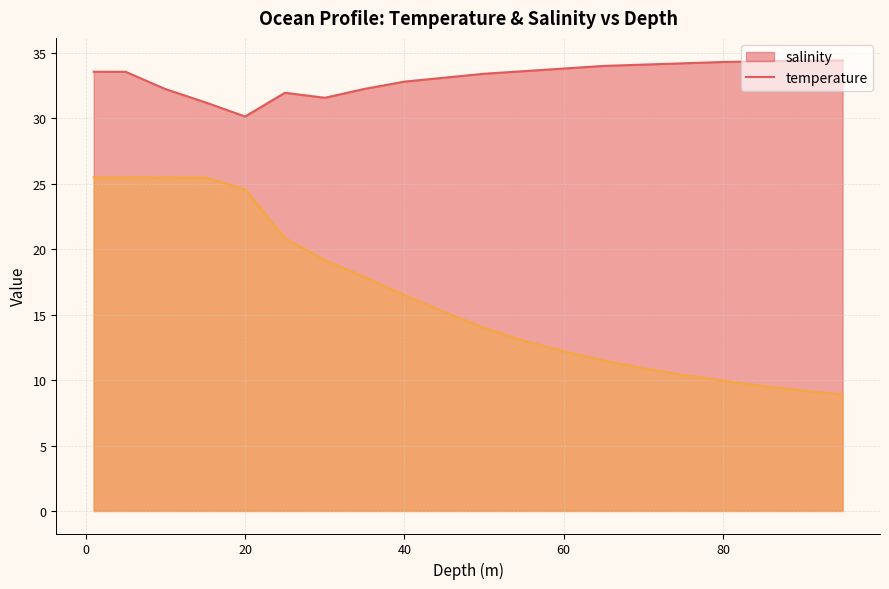

Does the chart display data point markers on the line(s)?

No